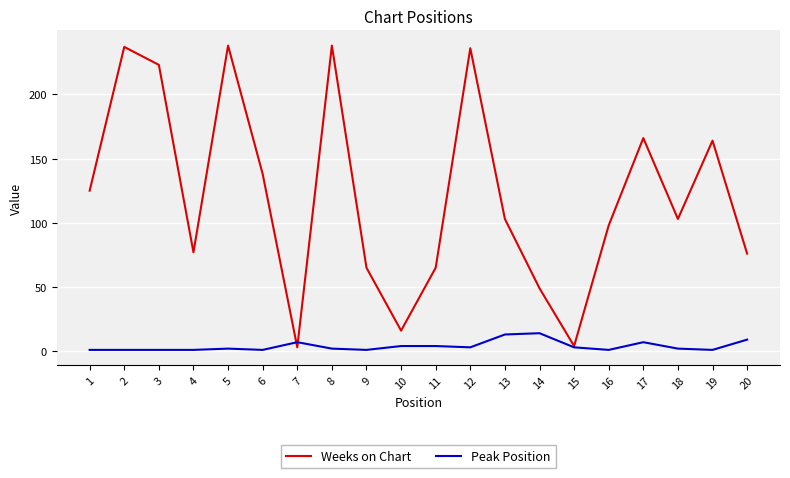

Is the value of Peak Position at 6 greater than the value of Weeks on Chart at 6?

No